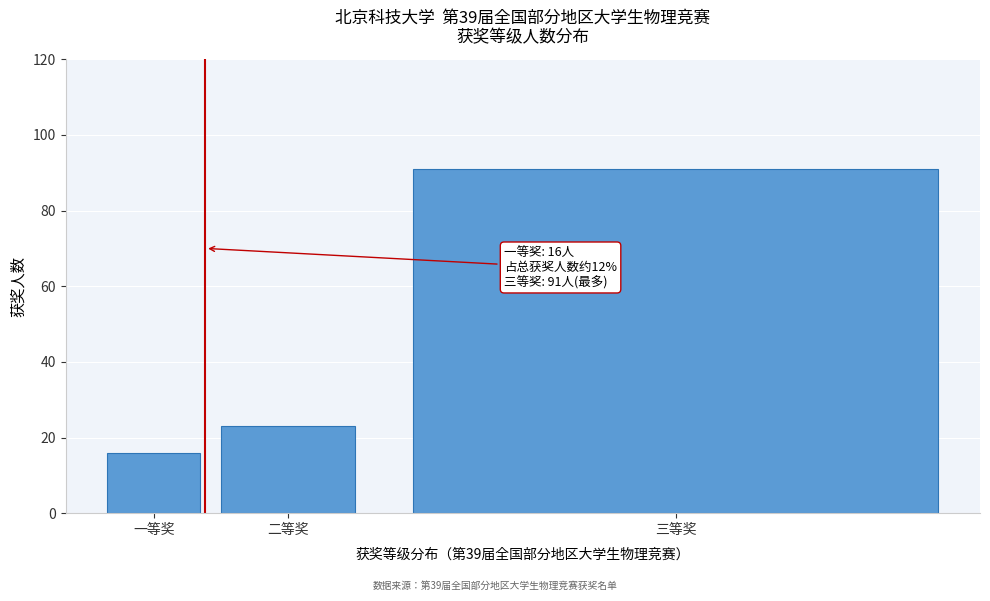

Reading left to right, transcribe all the data shown in this chart.

一等奖=16	二等奖=23	三等奖=91